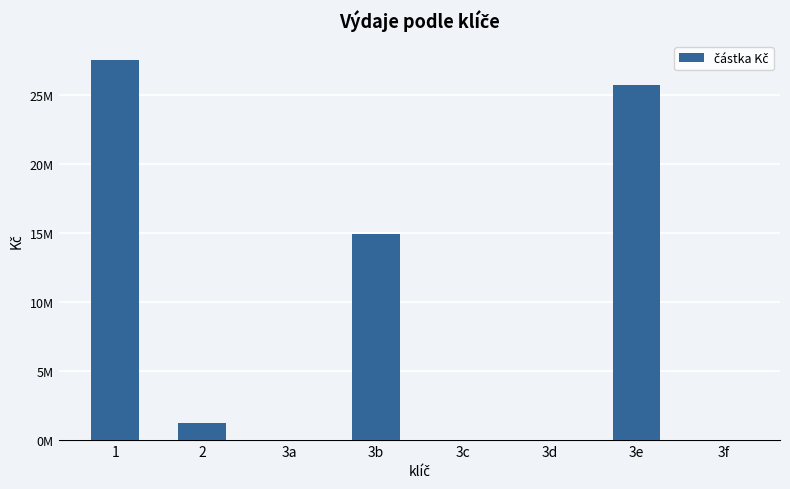

What is the sum of the values at 3a and 1?

27511880